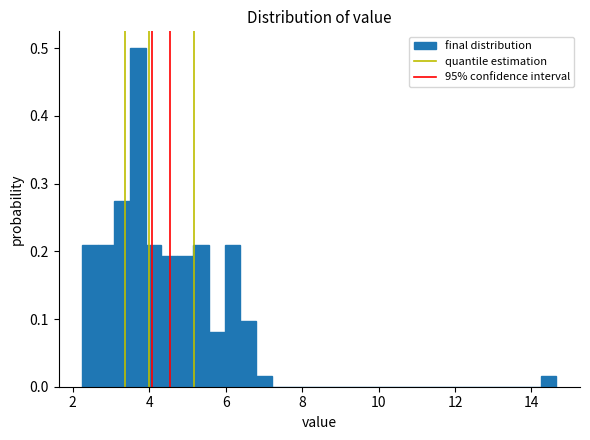

Read against the x-axis, roughly where is the centre of the tallest bar?

3.6